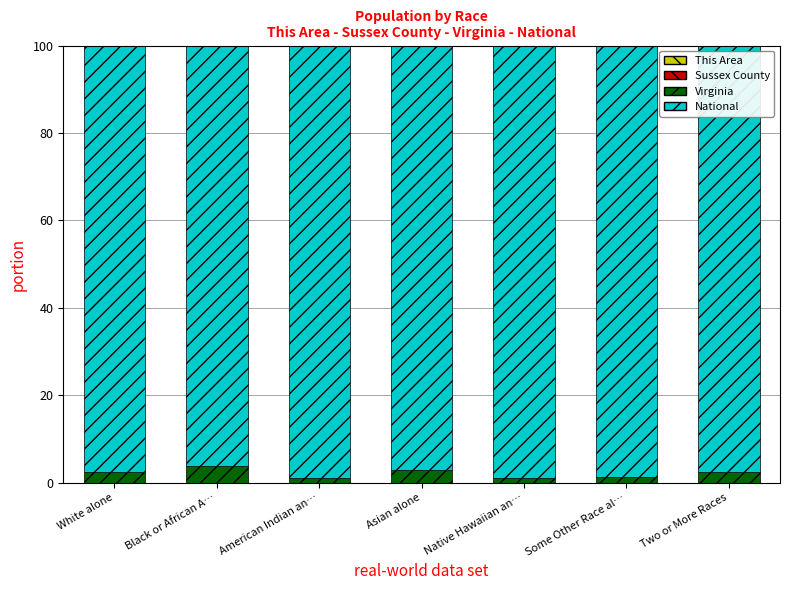

Are the bars horizontal?

No